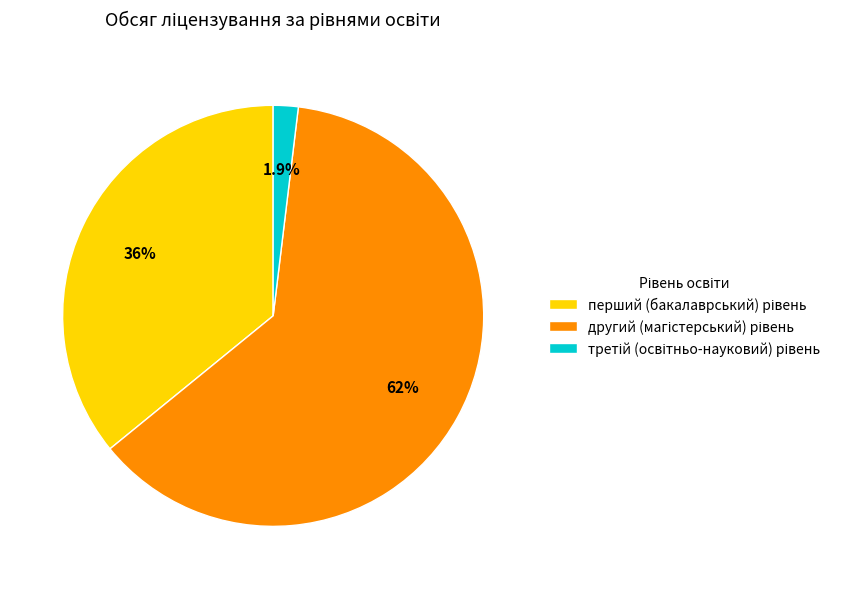

Does any single category account for the majority?

Yes